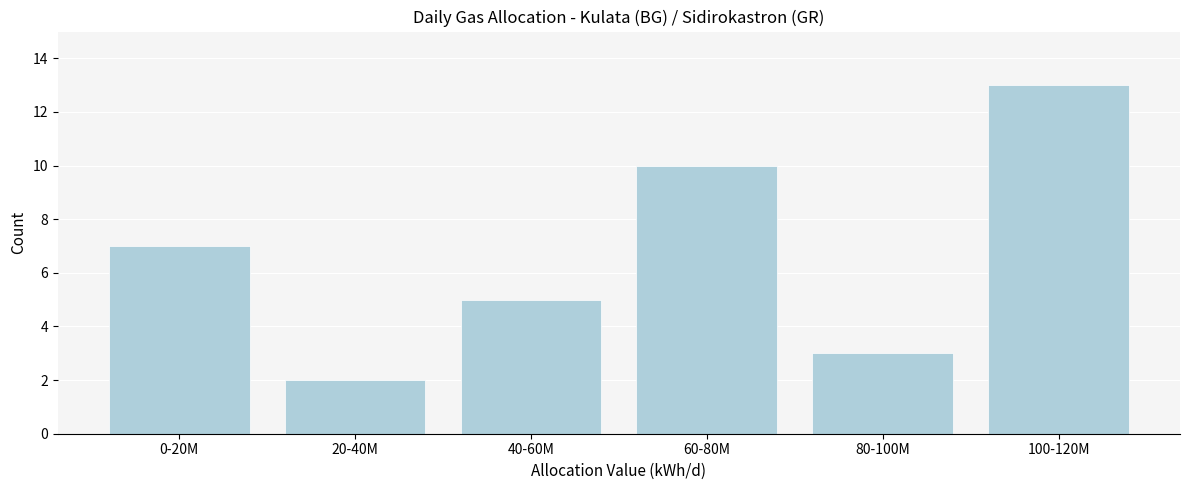

Reading left to right, transcribe all the data shown in this chart.

7	2	5	10	3	13